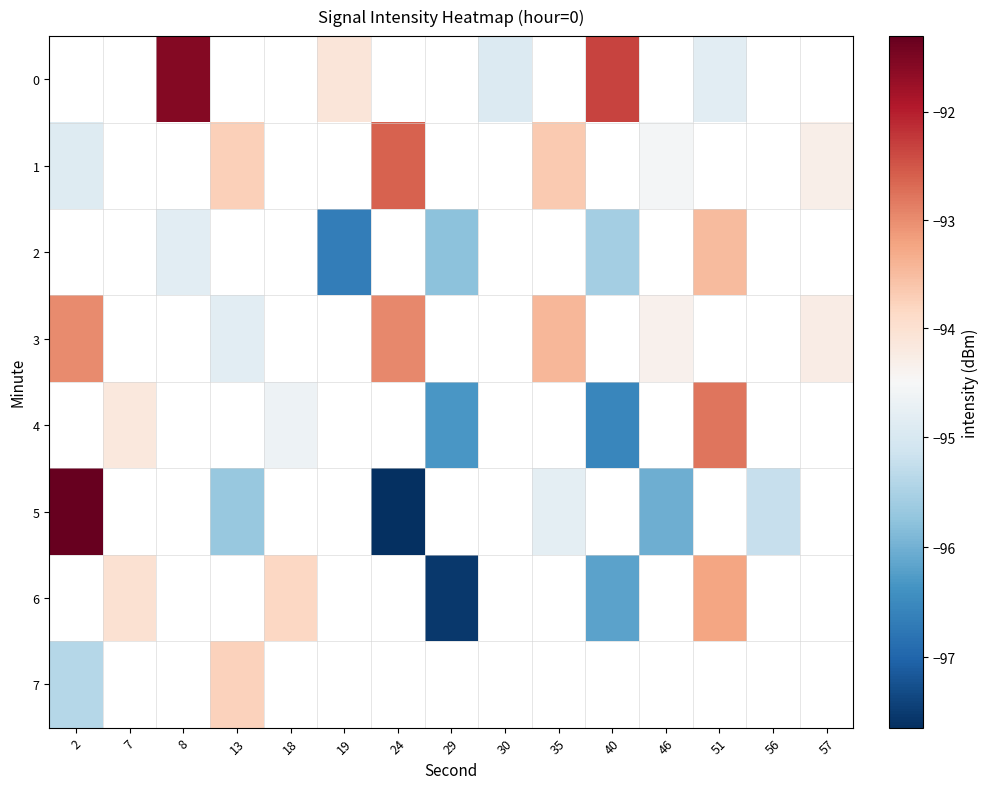

What is the maximum value for 3?

-93.0